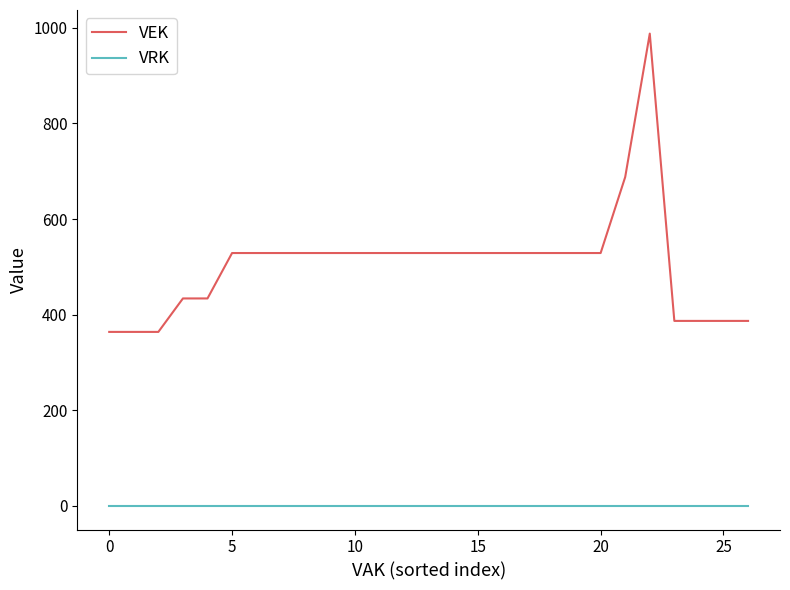

Which series has the largest range (max minus min)?

VEK